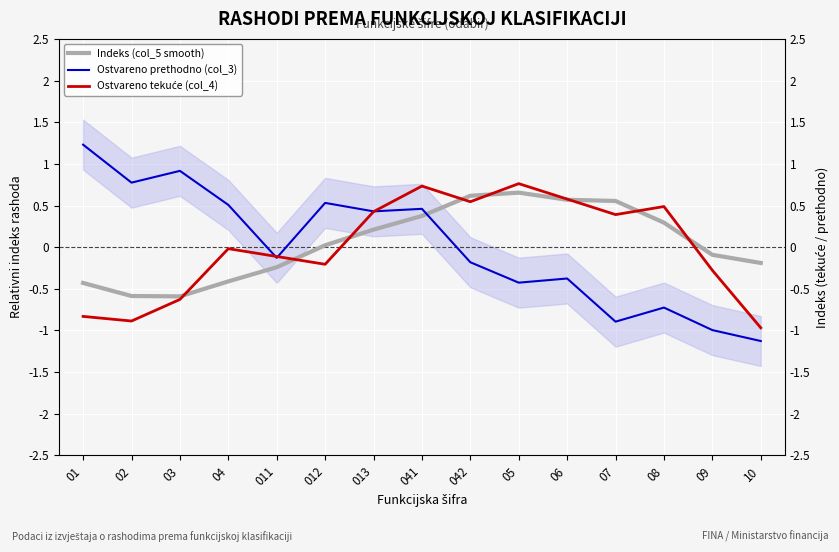

Reading right to left, list all the values displayed in this chart.

Indeks (col_5 smooth): -0.2	-0.1	0.3	0.6	0.6	0.7	0.6	0.4	0.2	0.0	-0.2	-0.4	-0.6	-0.6	-0.4
Ostvareno prethodno (col_3): -1.1	-1.0	-0.7	-0.9	-0.4	-0.4	-0.2	0.5	0.4	0.5	-0.1	0.5	0.9	0.8	1.2
Ostvareno tekuće (col_4): -1.0	-0.3	0.5	0.4	0.6	0.8	0.5	0.7	0.4	-0.2	-0.1	-0.0	-0.6	-0.9	-0.8